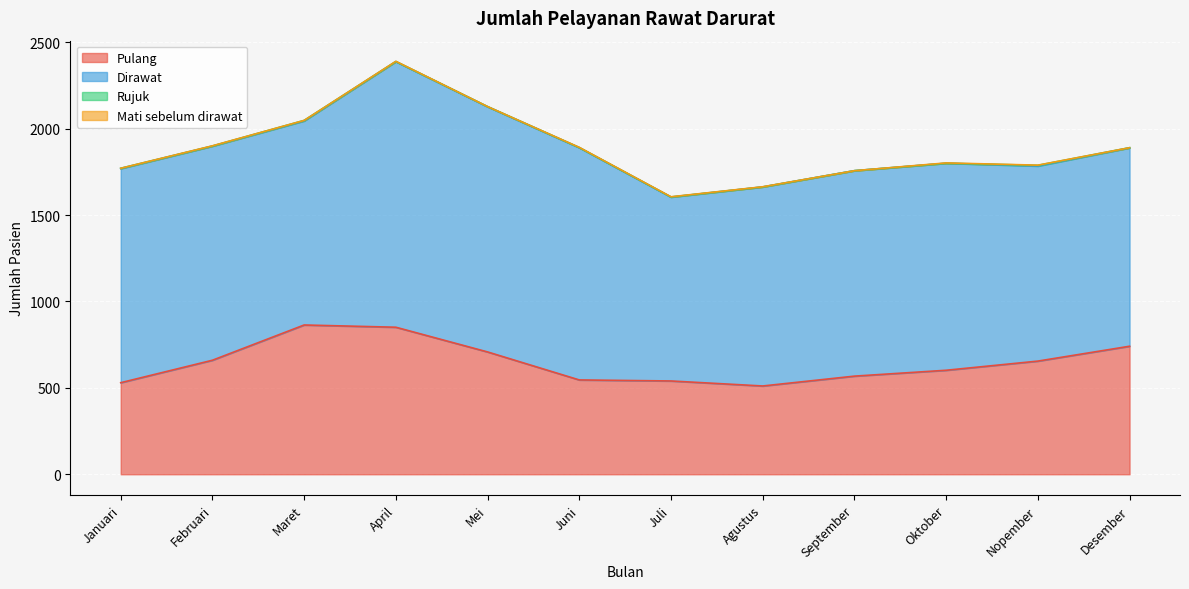

Rank the categories by Dirawat value from highest to lowest.

April, Mei, Juni, Januari, Februari, Oktober, September, Maret, Agustus, Desember, Nopember, Juli